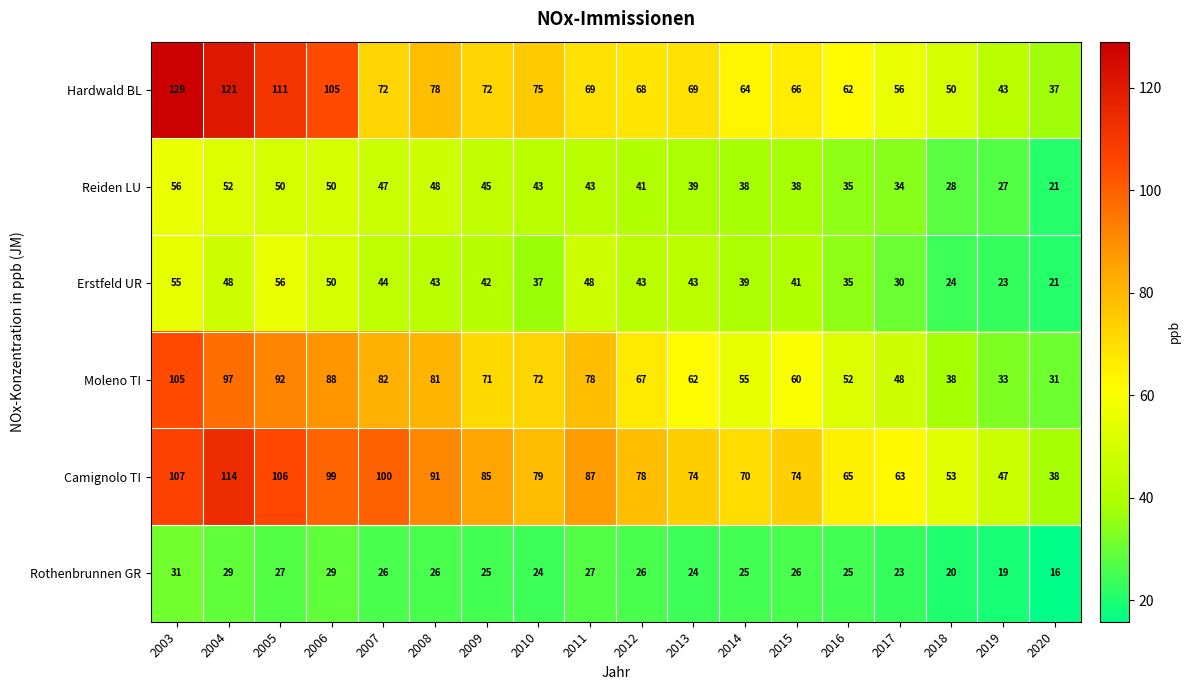

True or false: Moleno TI has a value of 105 at 2003.

True